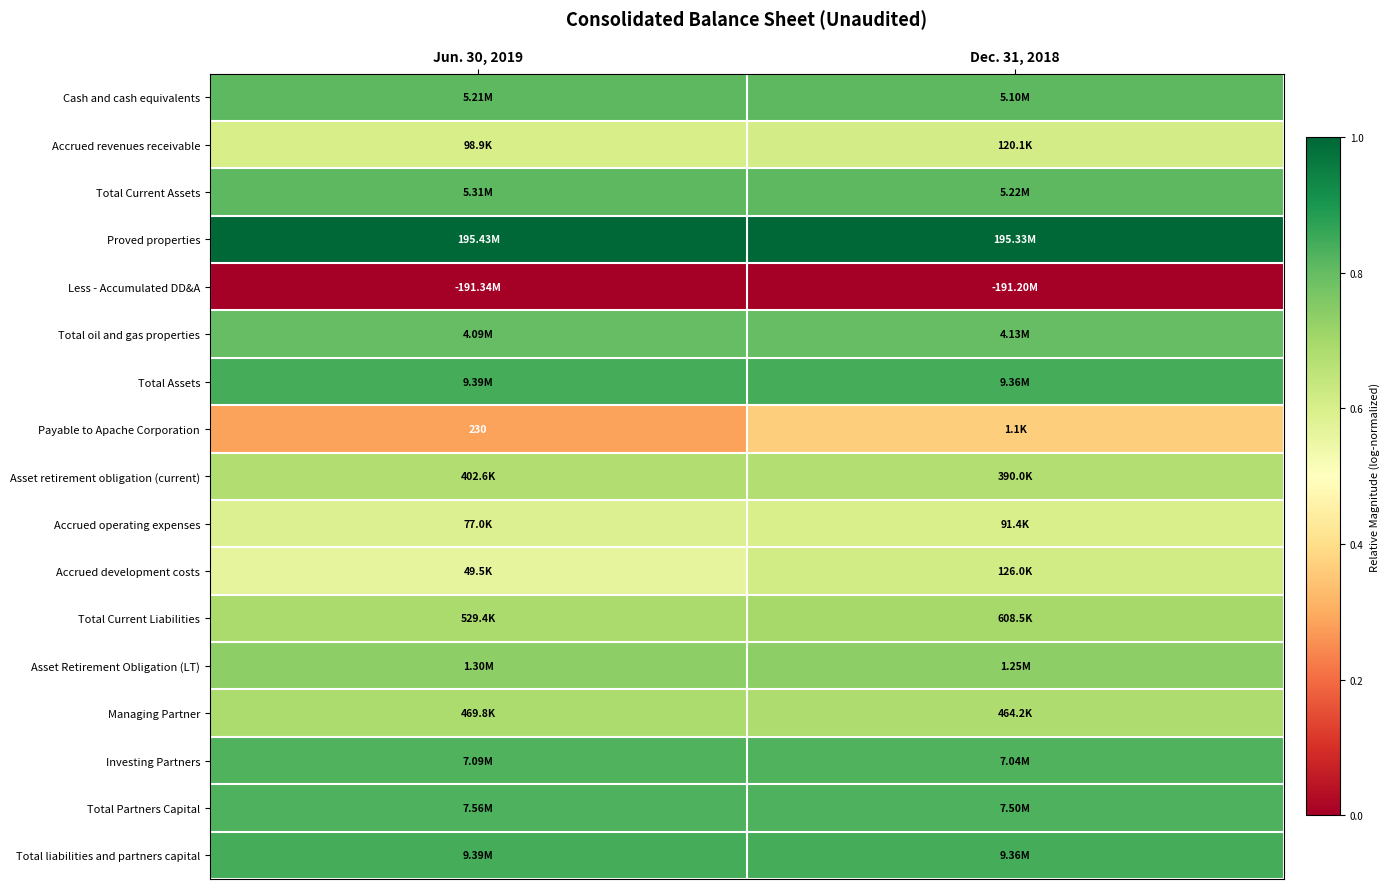

Where is Managing Partner nearest to the value 0?

Dec. 31, 2018